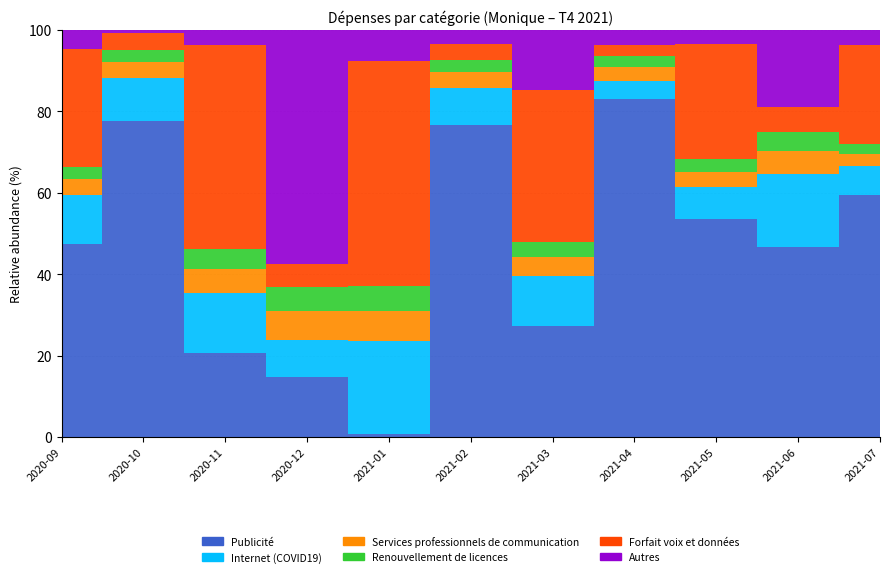

What are all the series names shown in the legend?

Publicité, Internet (COVID19), Services professionnels de communication, Renouvellement de licences, Forfait voix et données, Autres